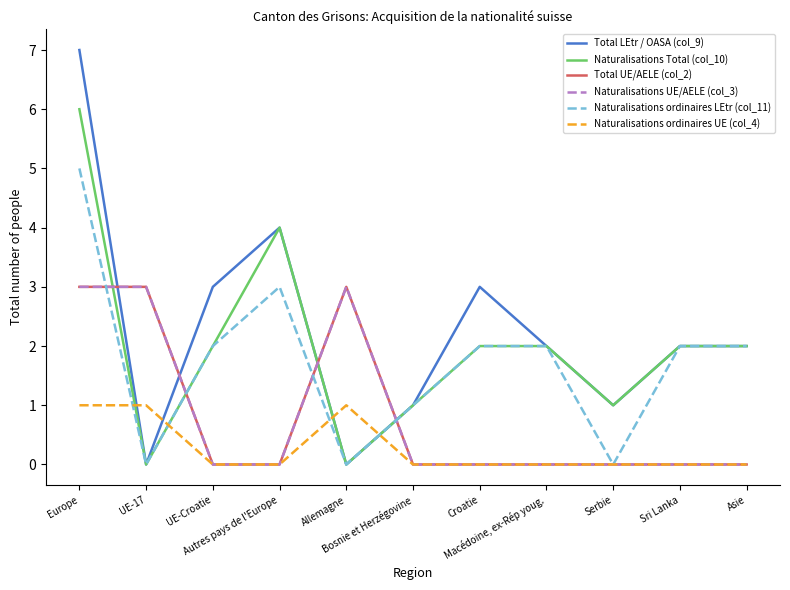

Which category has the highest value in the Total LEtr / OASA (col_9) series?

Europe